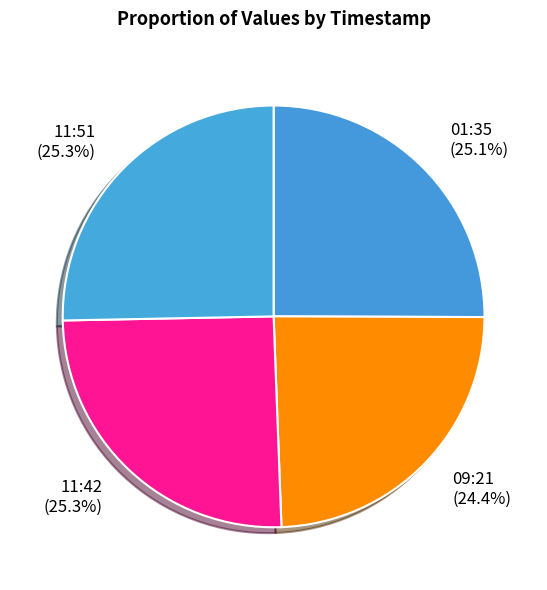

Count the number of slices in the pie.

4